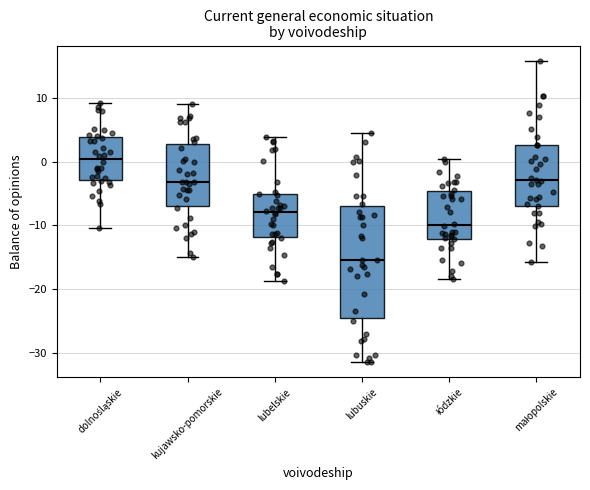

Comparing the boxes themselves (not the whiskers), which one is the tallest?

lubuskie